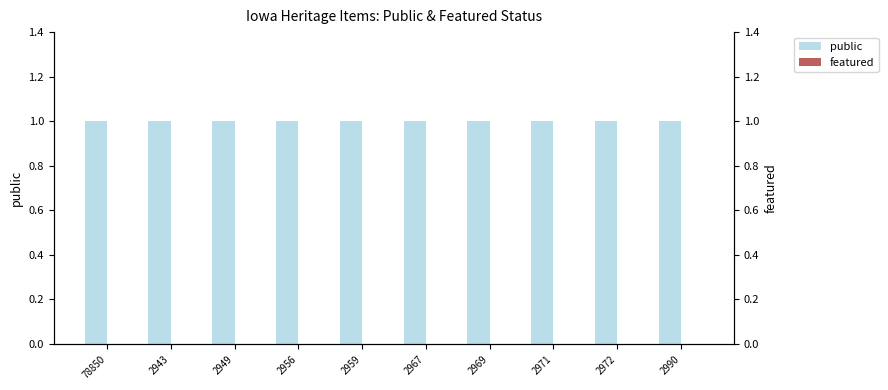

What is the label of the 5th bar from the left?

2959